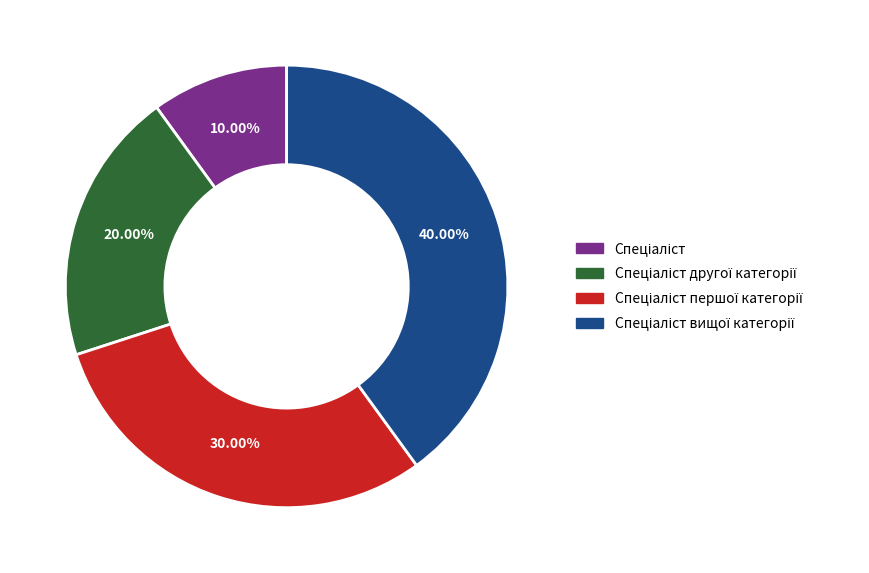

Does any single category account for the majority?

No